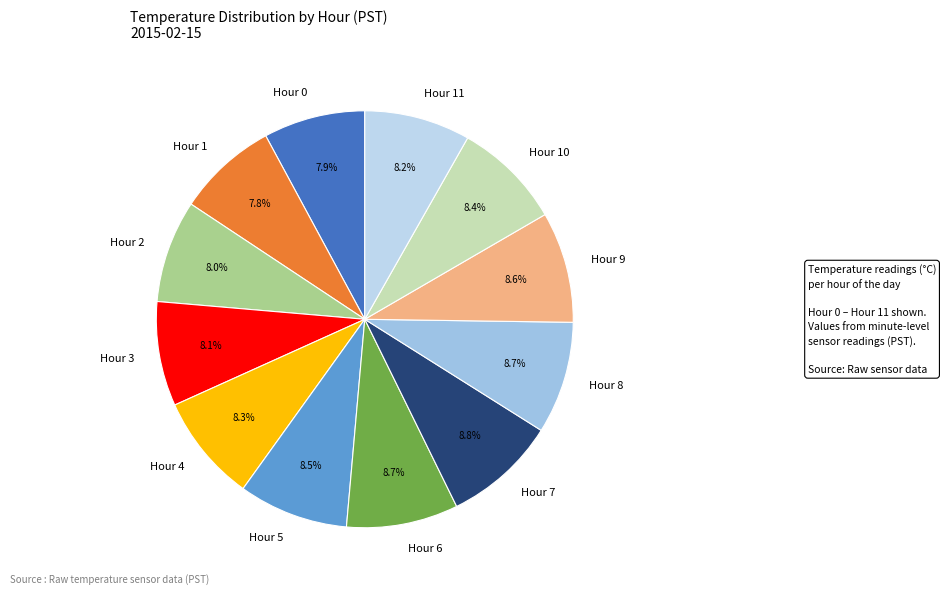

Is there a majority slice in this chart?

No